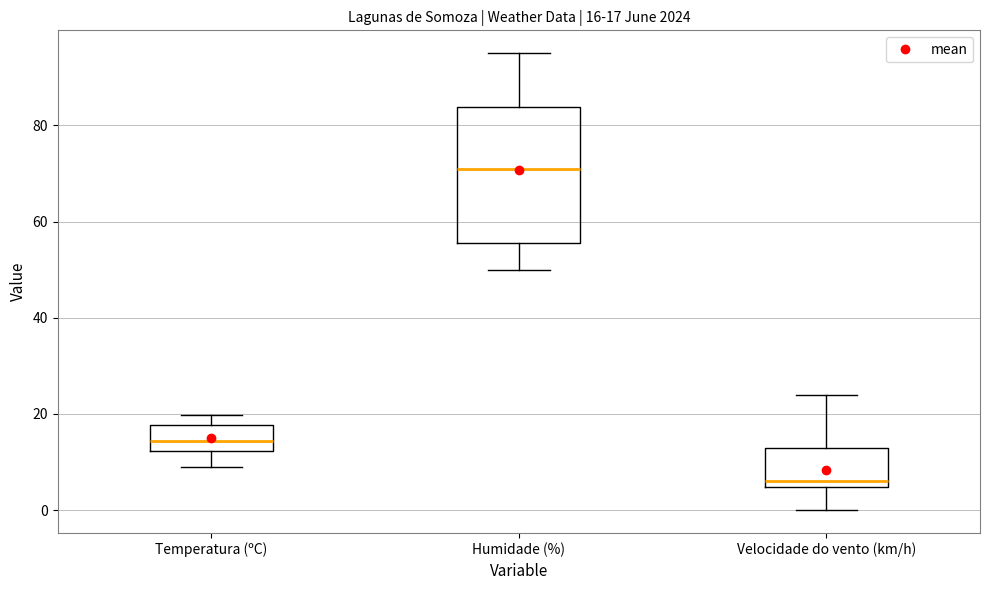

Which box is the tallest, from its lower edge to its upper edge?

Humidade (%)